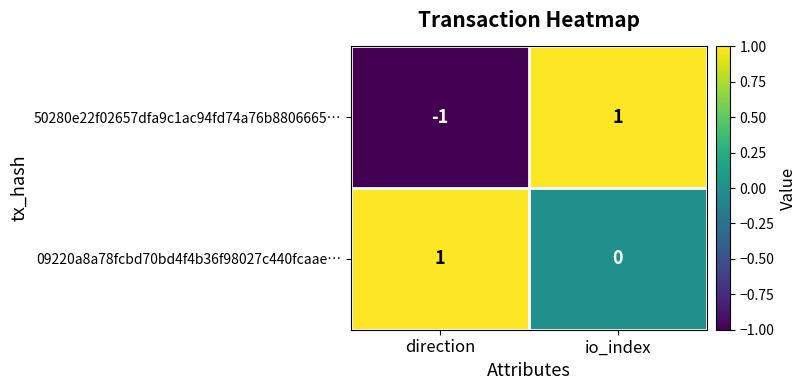

At which category is the sum across all series the highest?

io_index